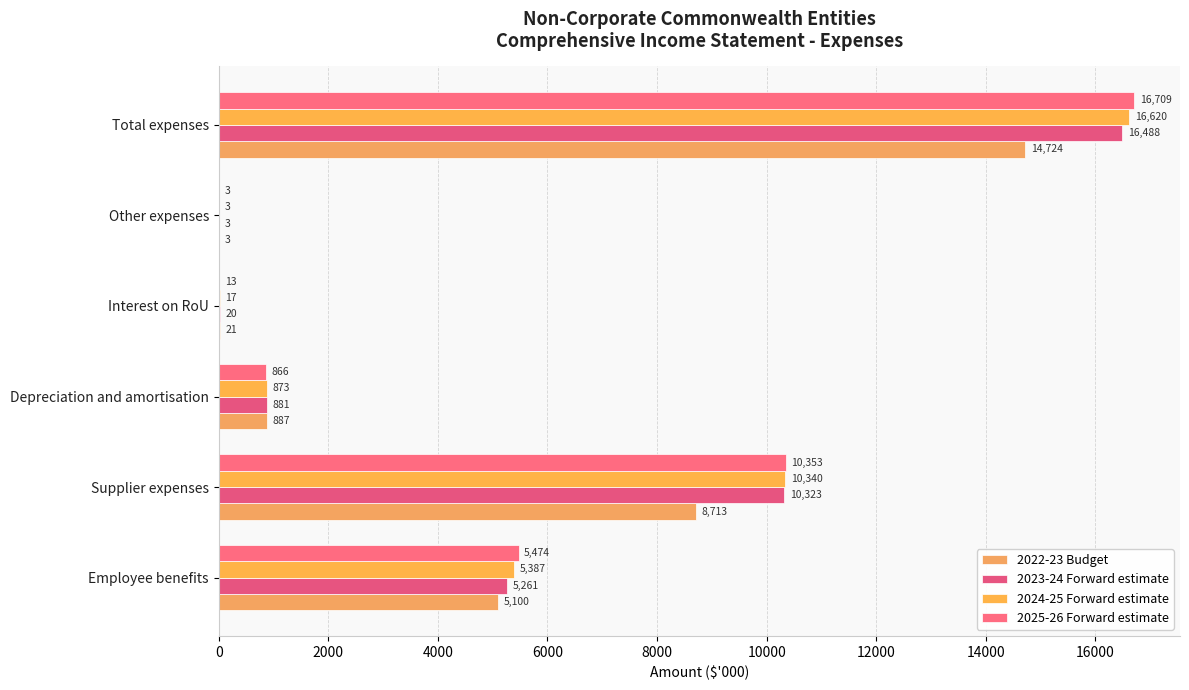

Count the number of categories in the chart.

6